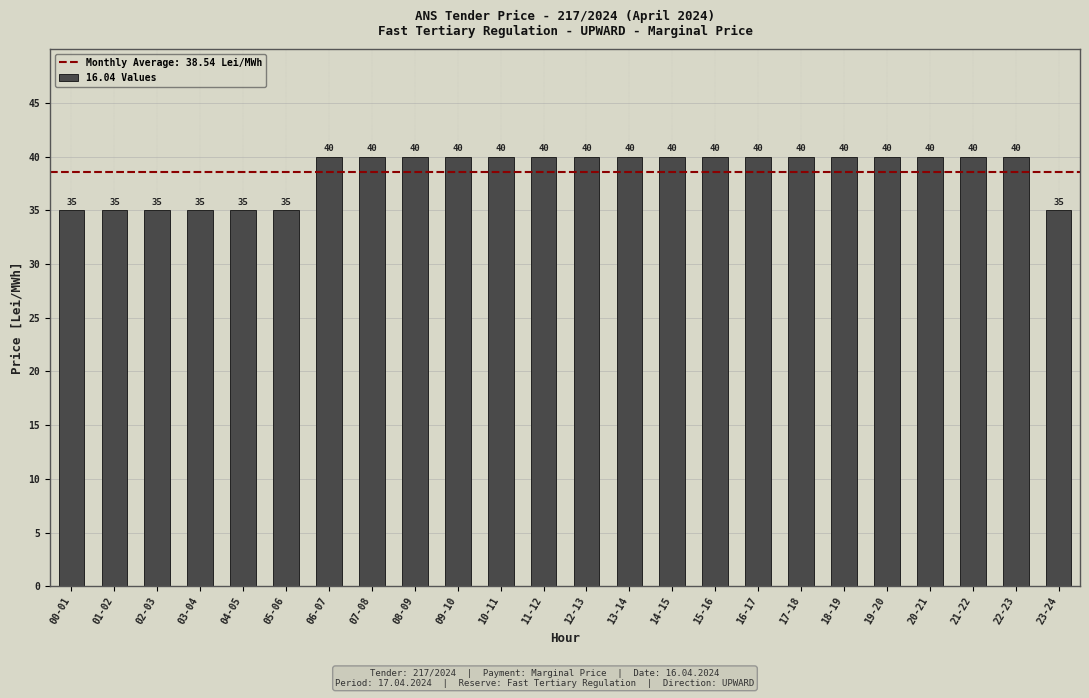

Reading right to left, transcribe all the data shown in this chart.

23-24=35	22-23=40	21-22=40	20-21=40	19-20=40	18-19=40	17-18=40	16-17=40	15-16=40	14-15=40	13-14=40	12-13=40	11-12=40	10-11=40	09-10=40	08-09=40	07-08=40	06-07=40	05-06=35	04-05=35	03-04=35	02-03=35	01-02=35	00-01=35